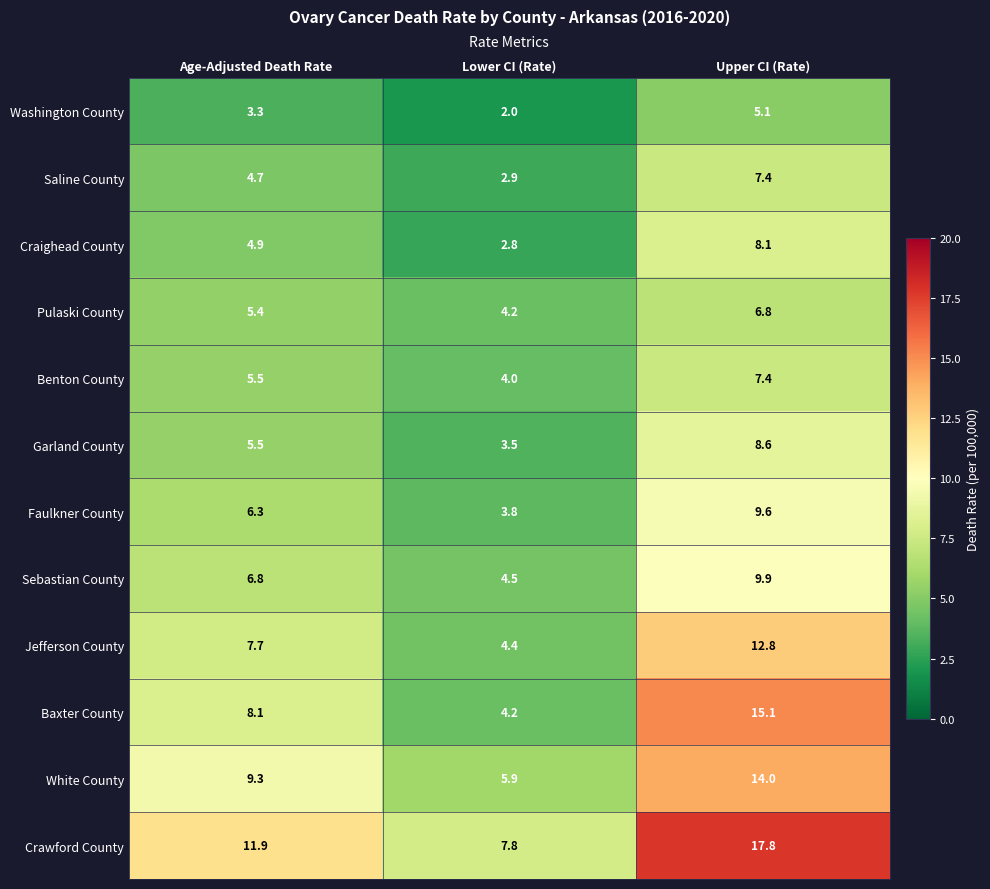

Count the number of categories in the chart.

3